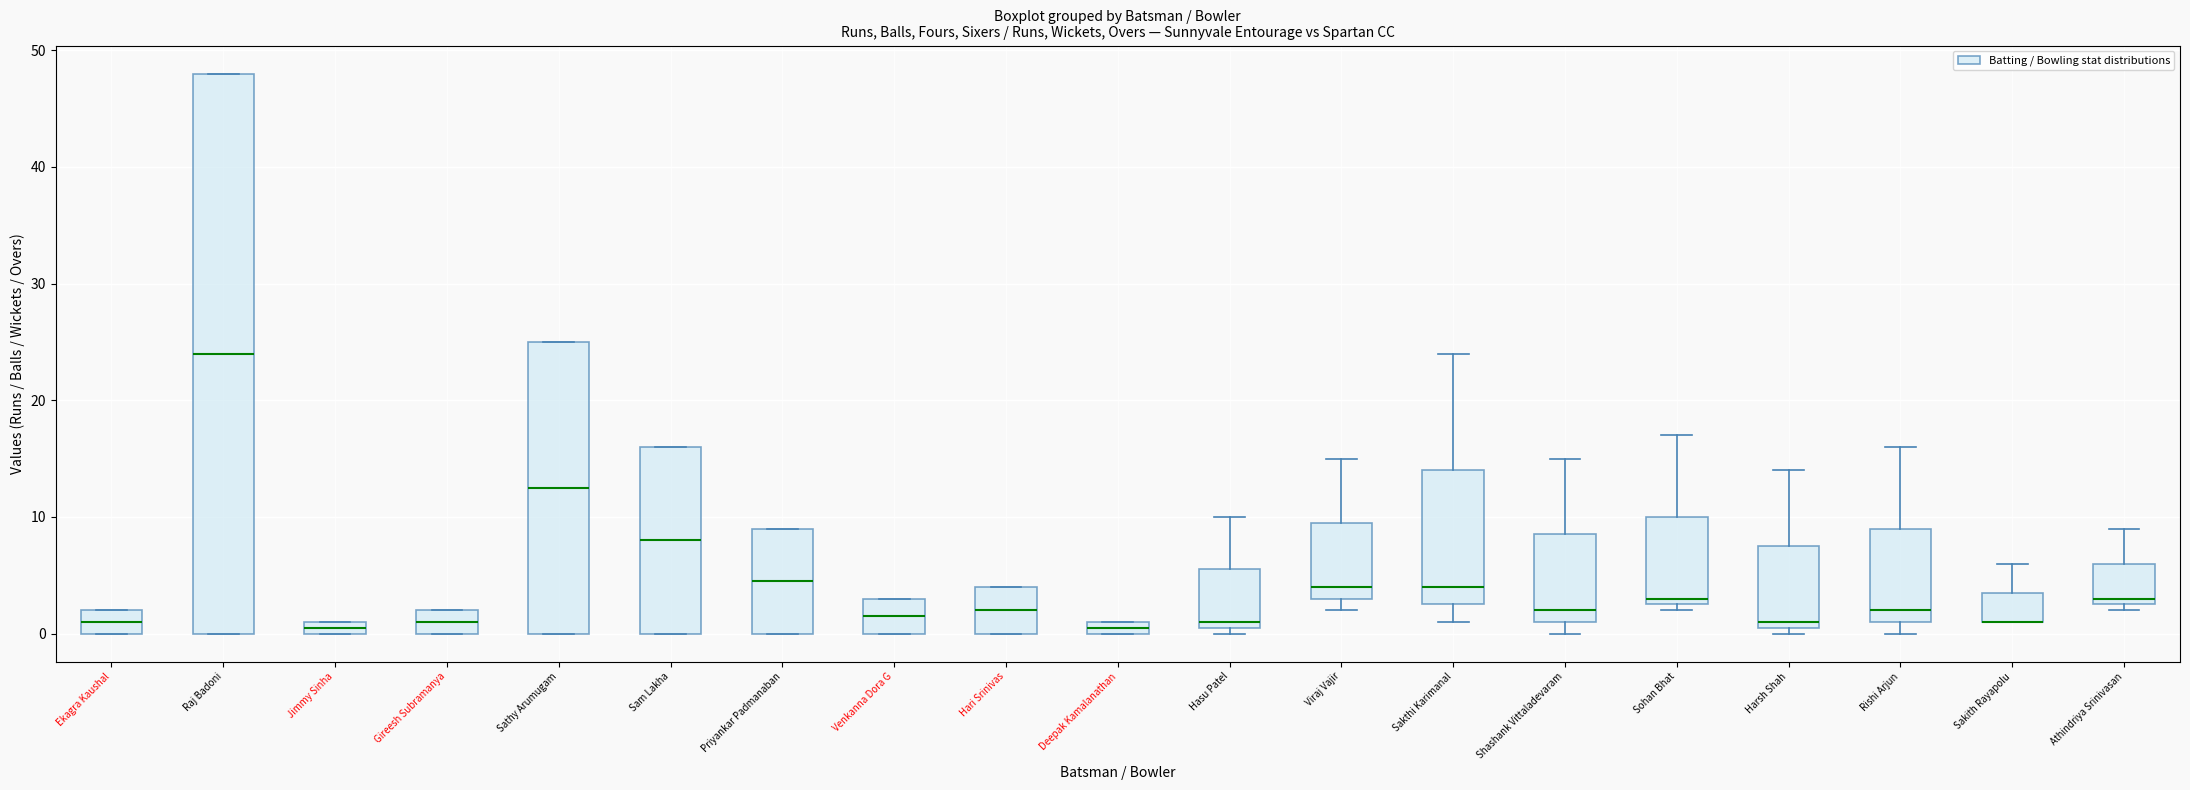

Where is the lower edge of the box for Hasu Patel on the y-axis? The values are not printed on the chart, so give them approximately, as read against the axis.

1